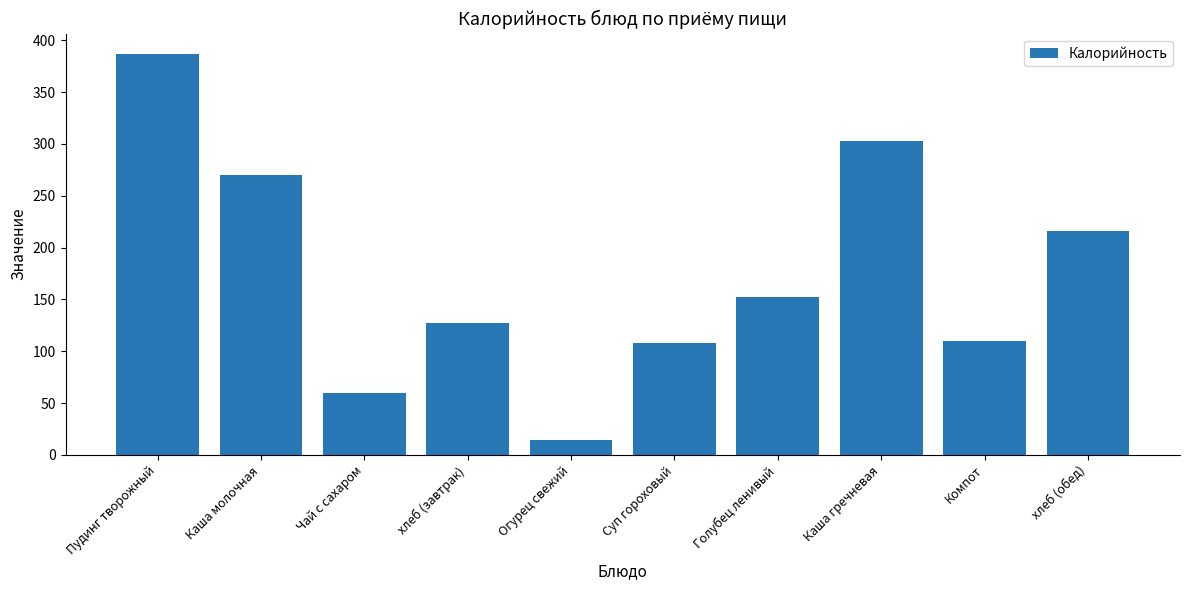

At which label does the data first exceed 152?

Пудинг творожный